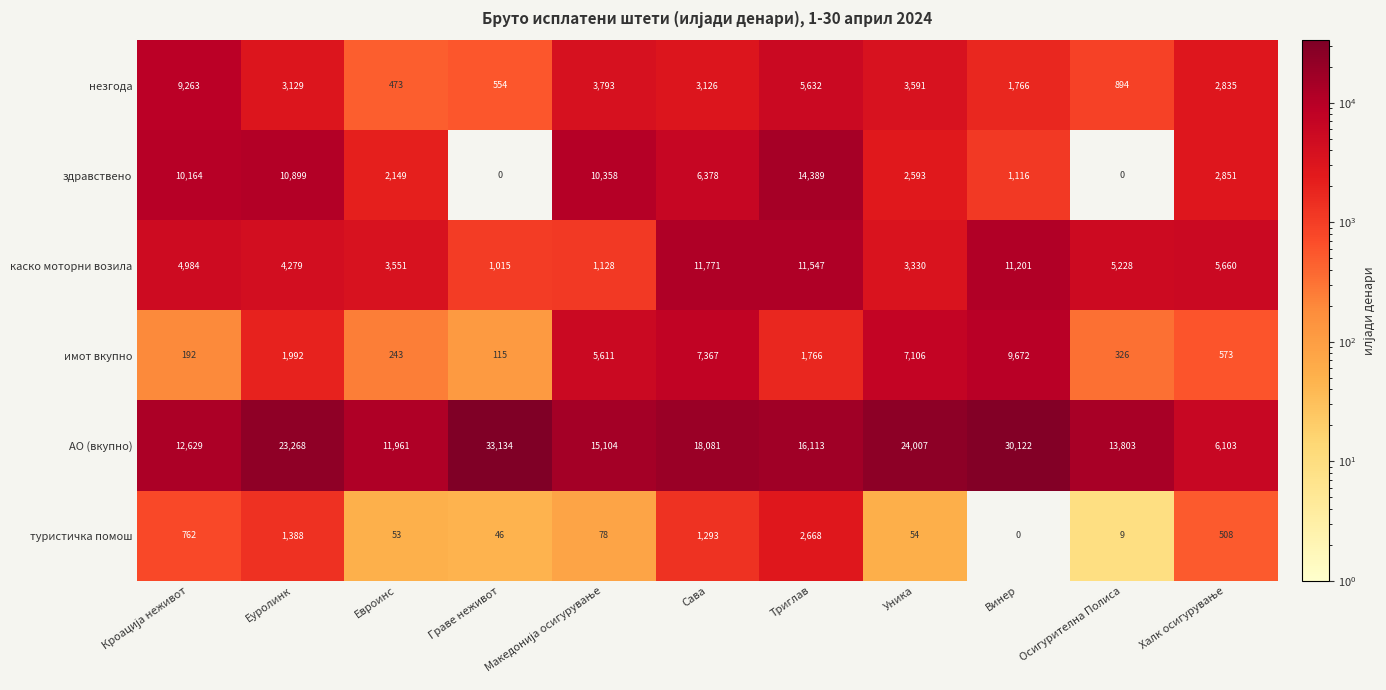

Which series changed the most between Еуролинк and Уника?

здравствено